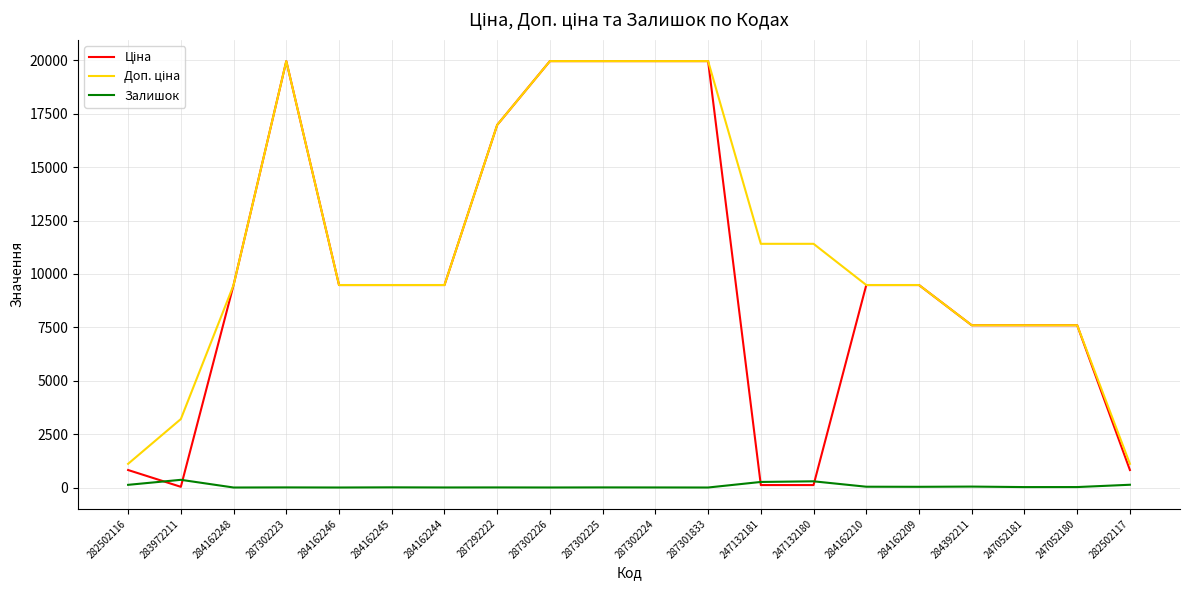

What is the maximum value shown in the chart?

19964.2